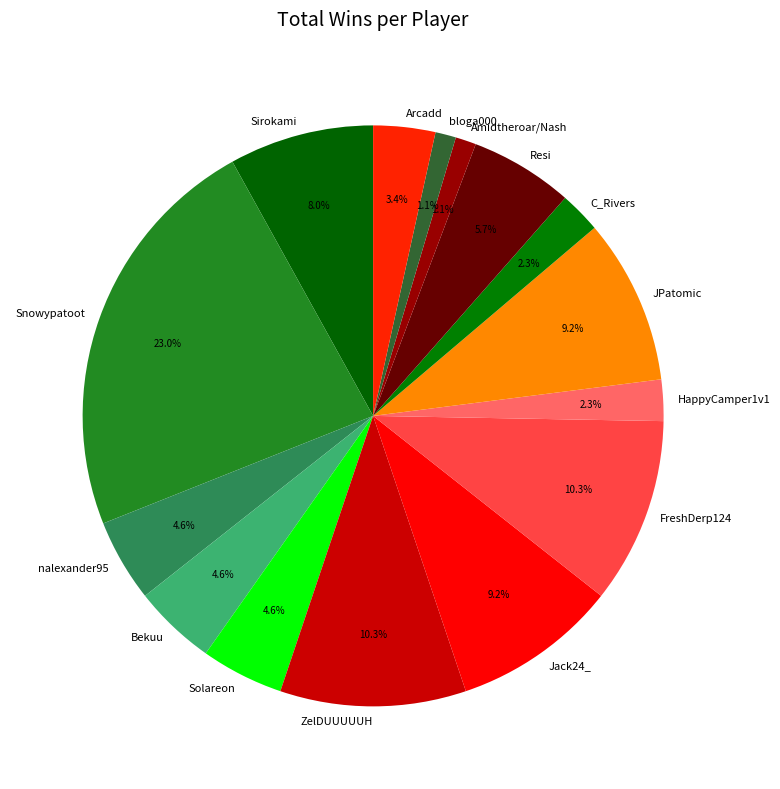

To the nearest percent, what portion does Resi represent?

6%